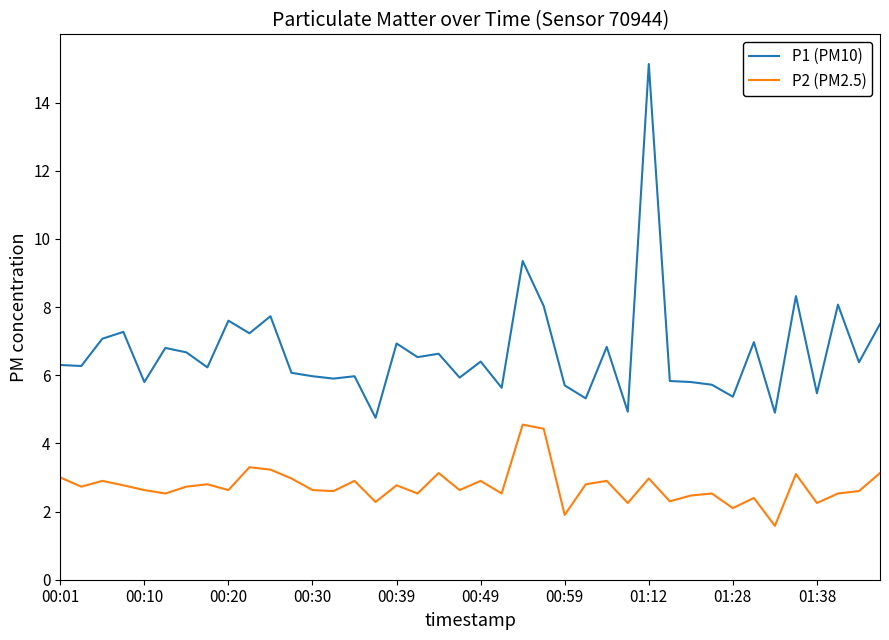

True or false: P2 (PM2.5) and P1 (PM10) intersect in this chart.

False